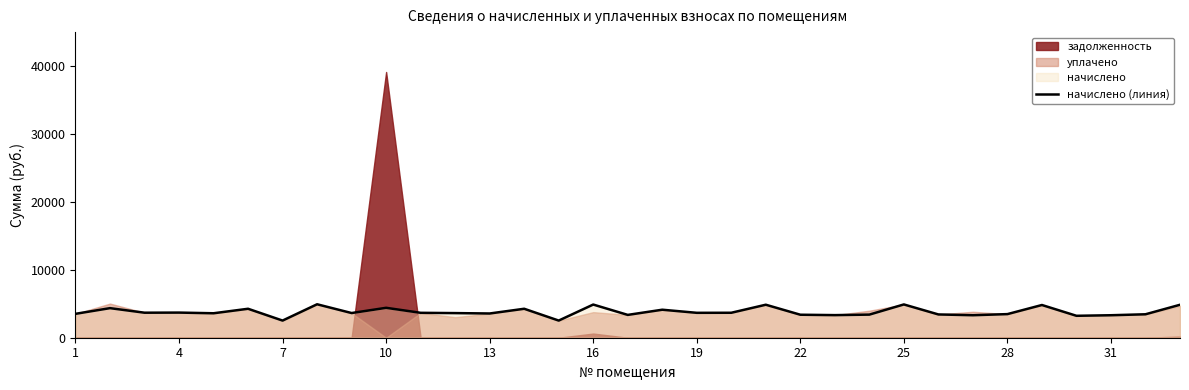

The value of начислено (линия) at 7 is 4211.4. True or false?

False